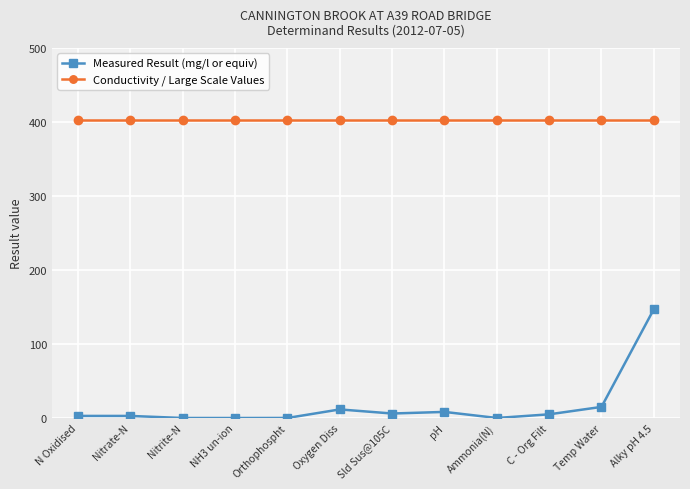

Which series has the largest total across all categories?

Conductivity / Large Scale Values